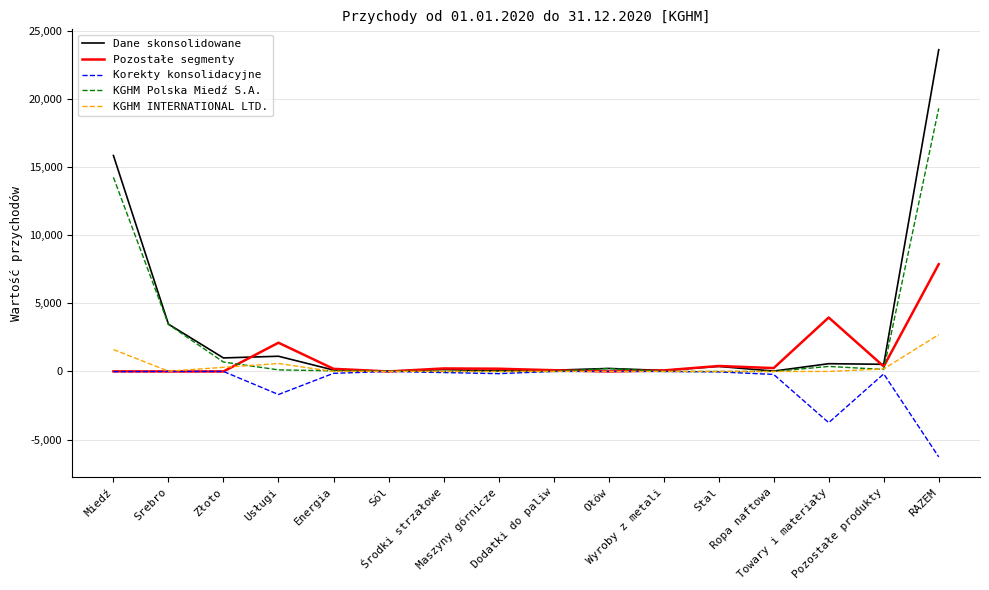

What is the sum of the KGHM INTERNATIONAL LTD. values at Złoto and Ropa naftowa?

303